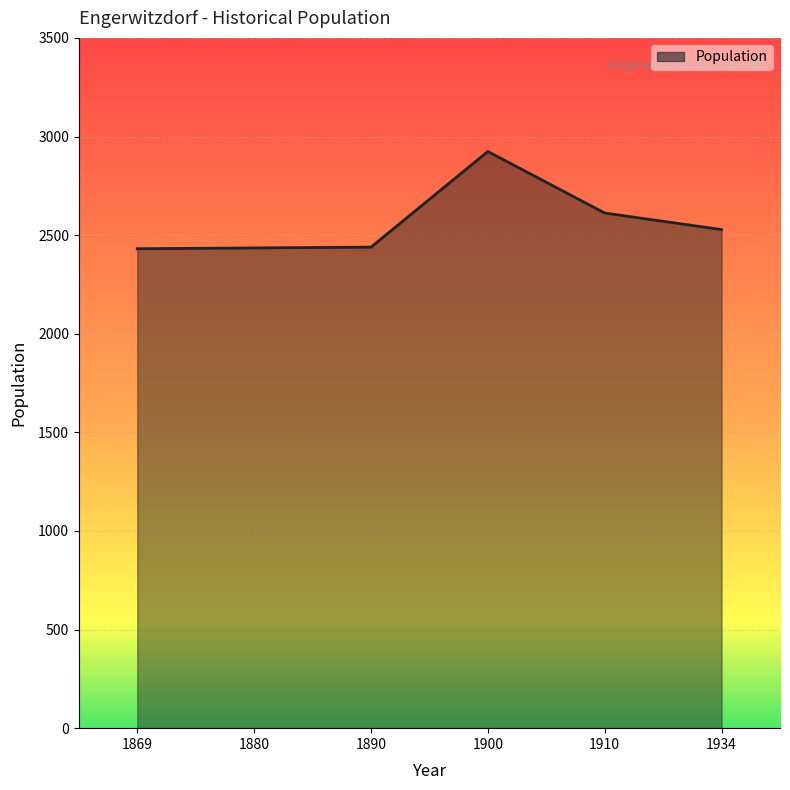

Which has a higher value, 1880 or 1910?

1910